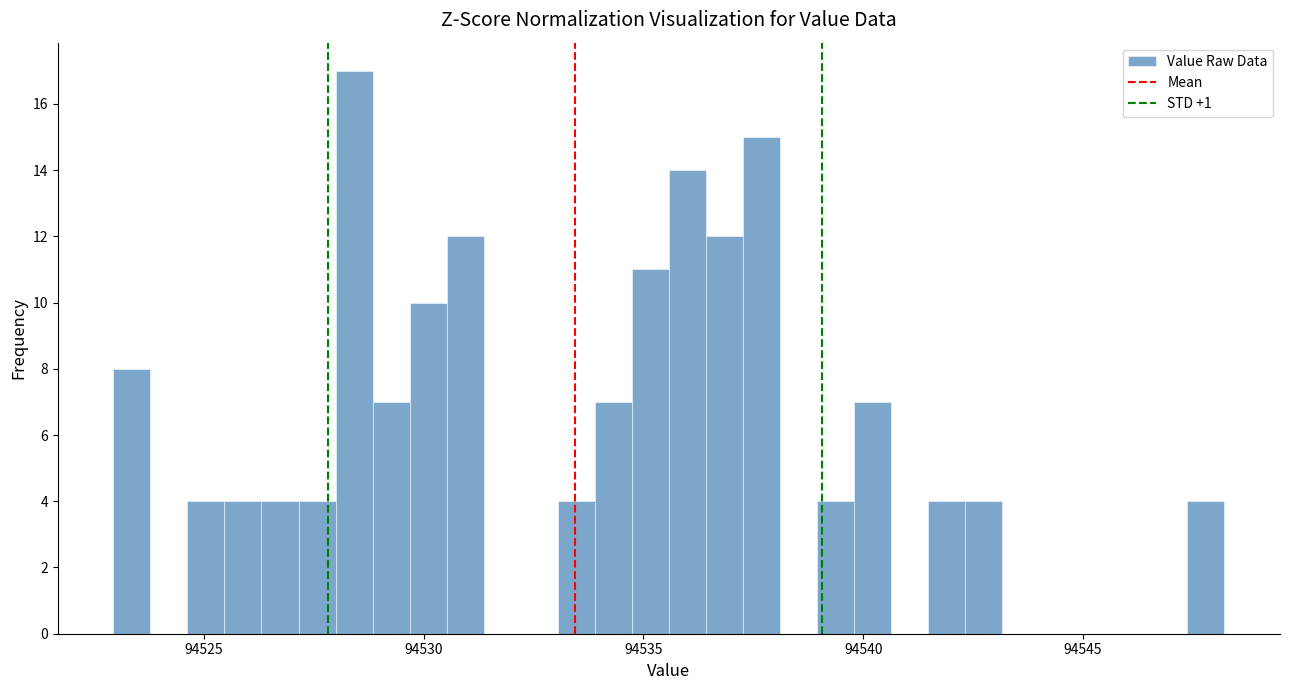

Read against the x-axis, roughly where is the centre of the tallest bar?

94528.5